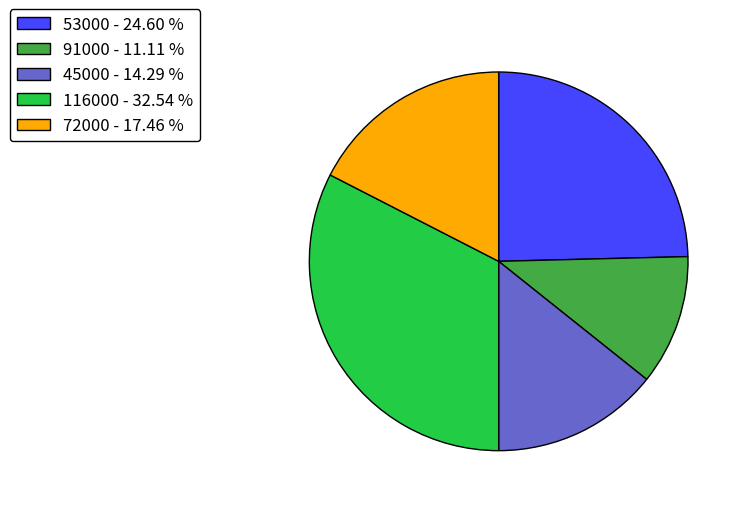

Between 72000 - 17.46 % and 45000 - 14.29 %, which is larger?

72000 - 17.46 %